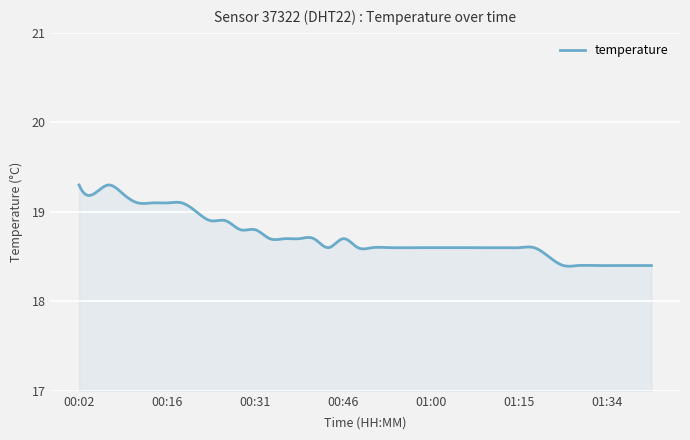

What is the difference between the maximum and minimum values?

0.9